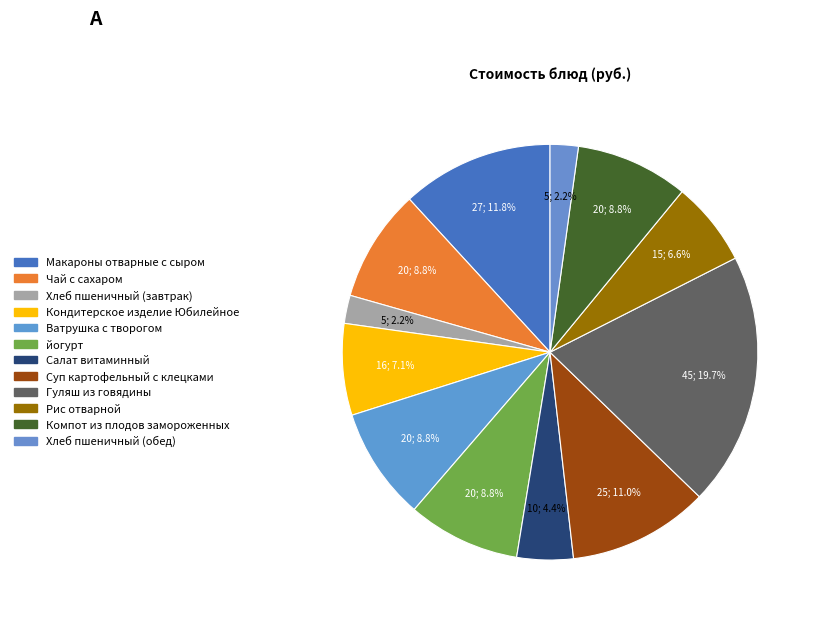

How many segments does this pie chart have?

12